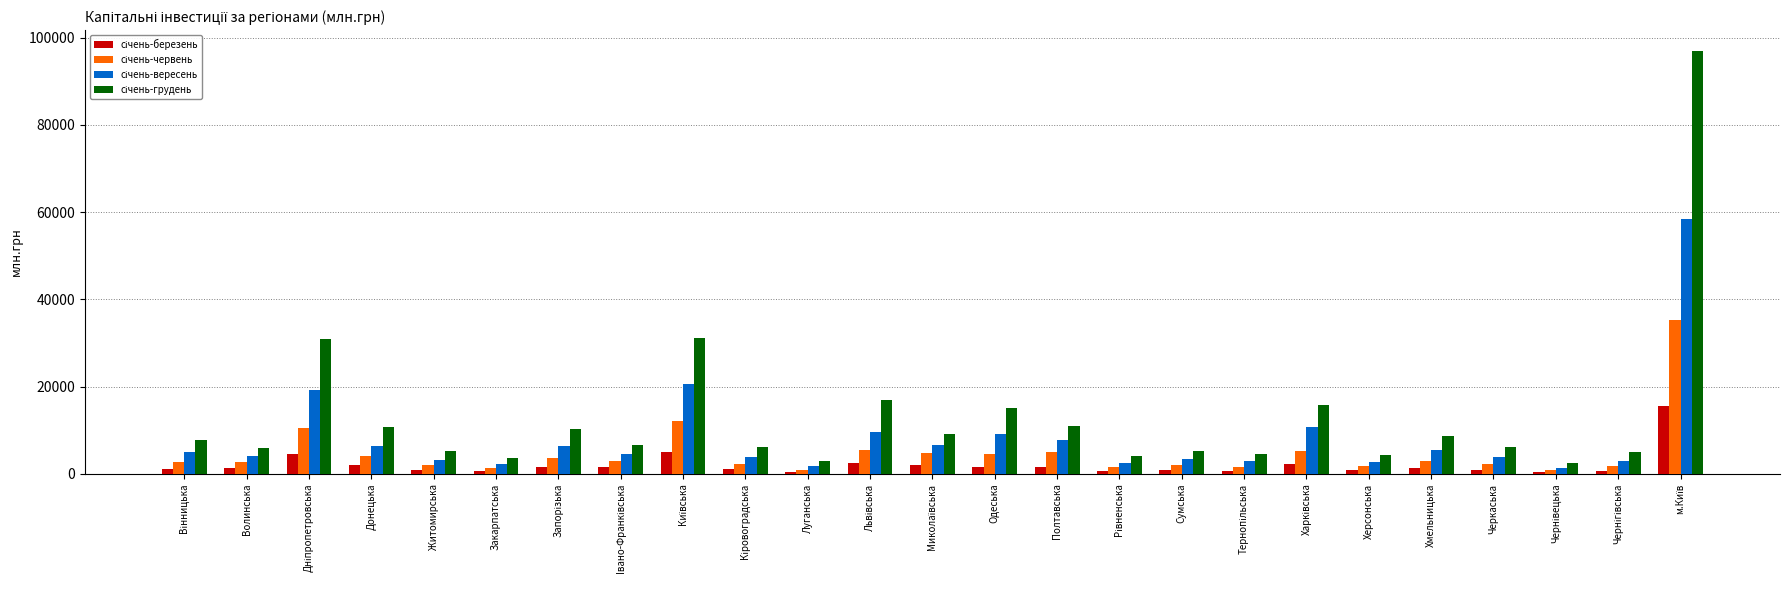

What position from the left is Миколаївська?

13